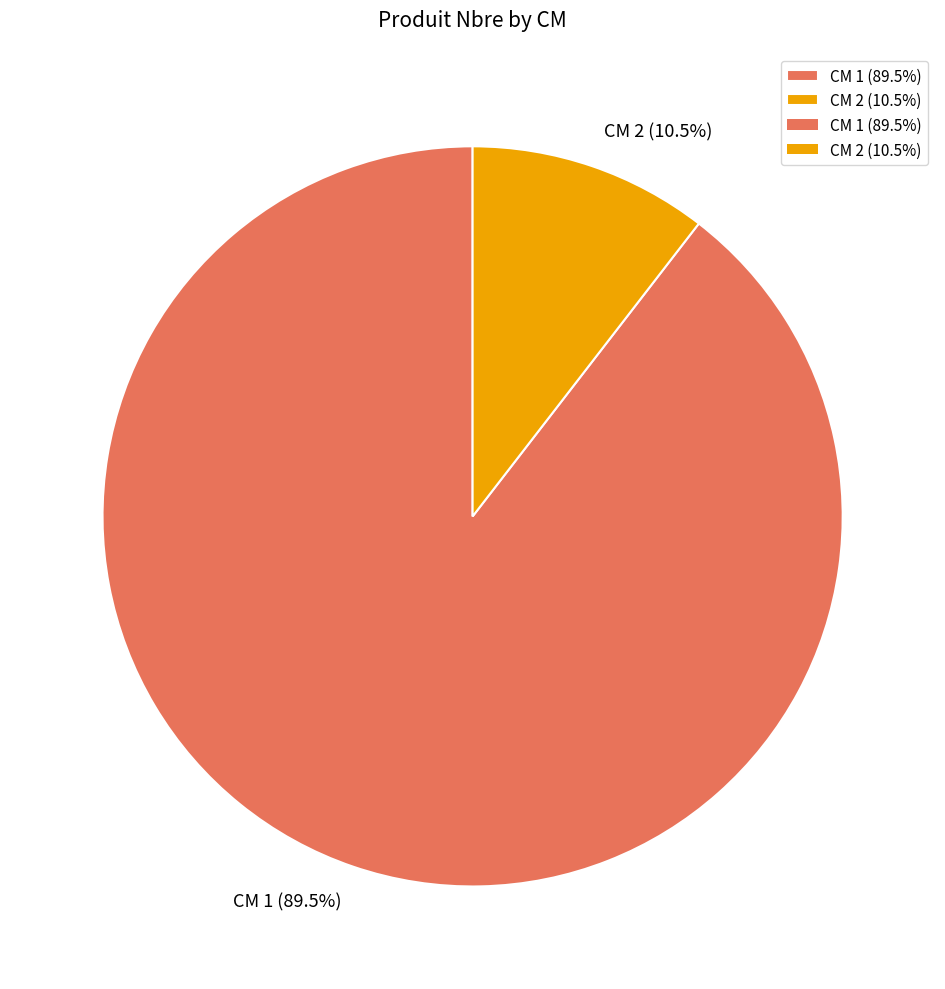

How many segments does this pie chart have?

2